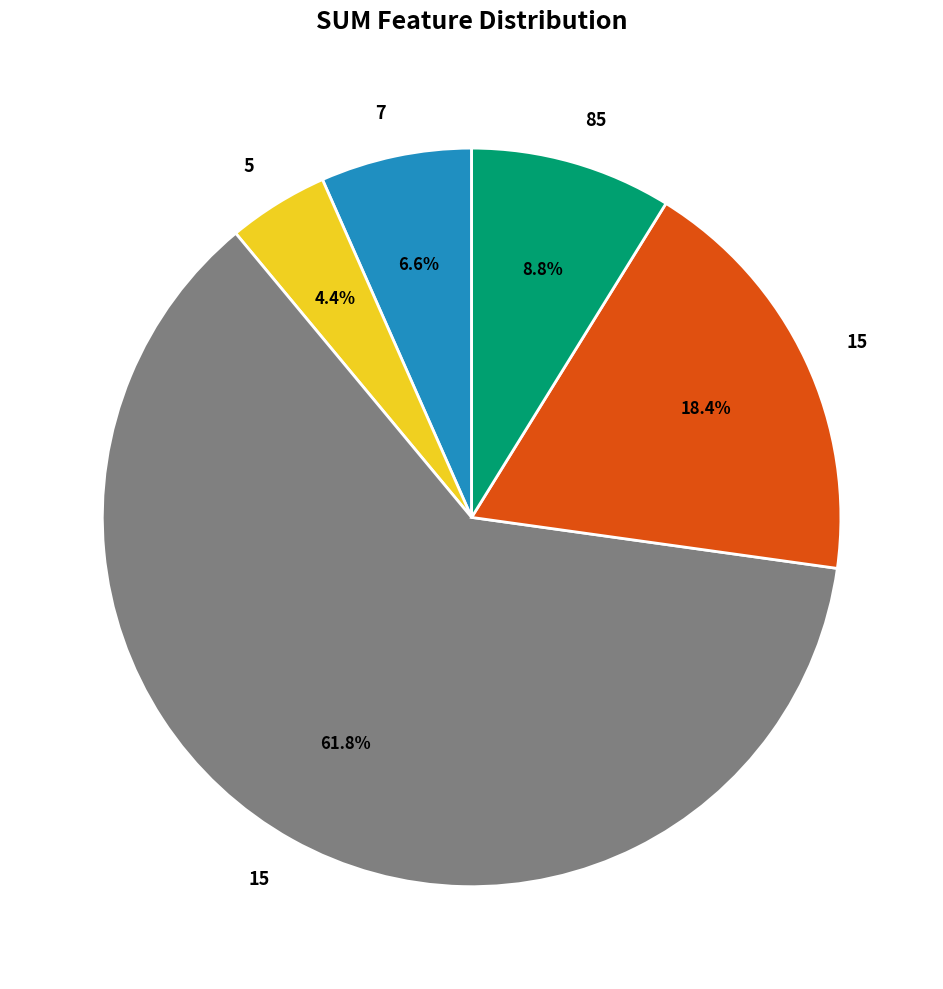

Is there any slice that represents more than half of the pie?

Yes